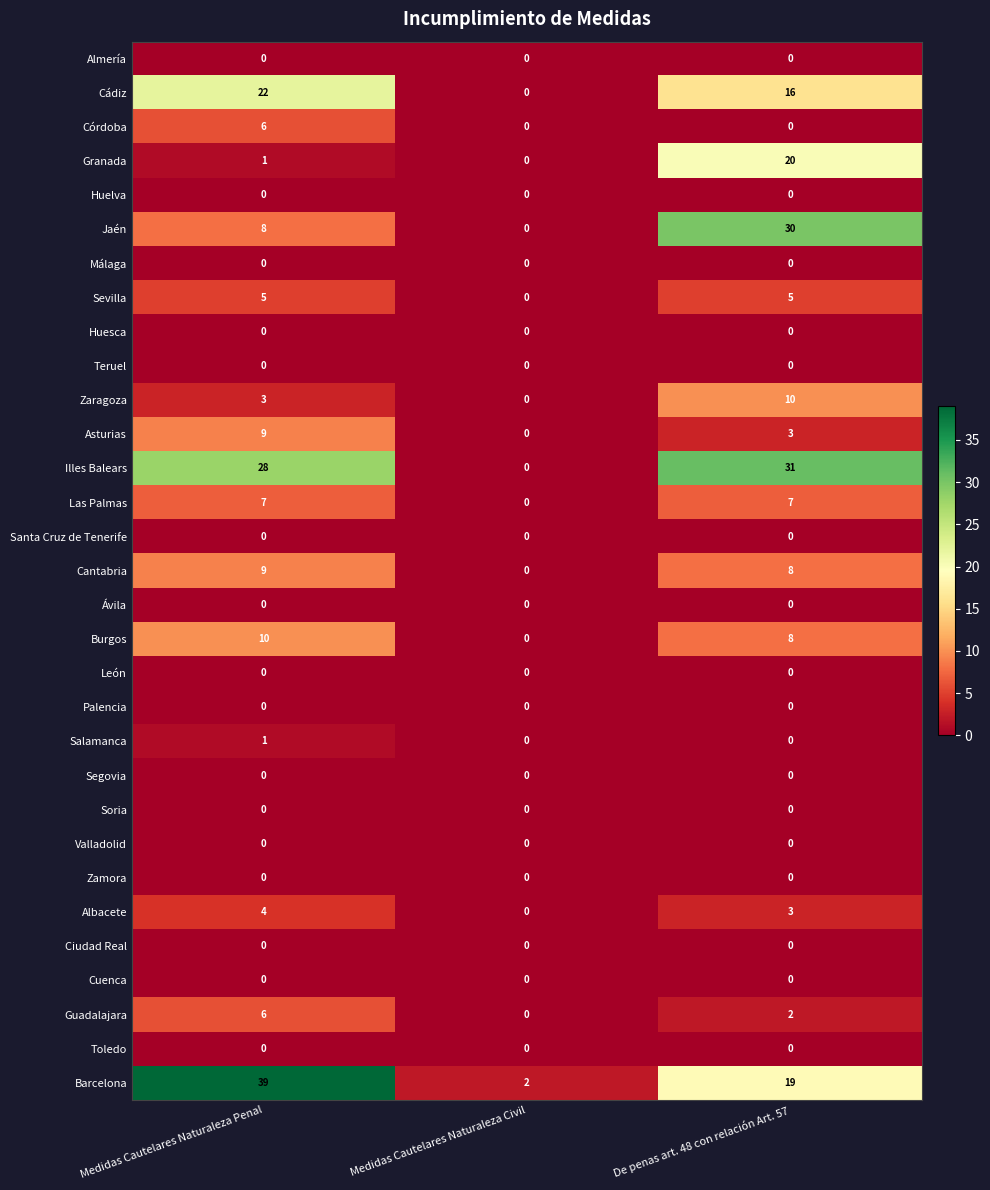

What is the difference between the maximum and minimum values in the Illes Balears series?

31